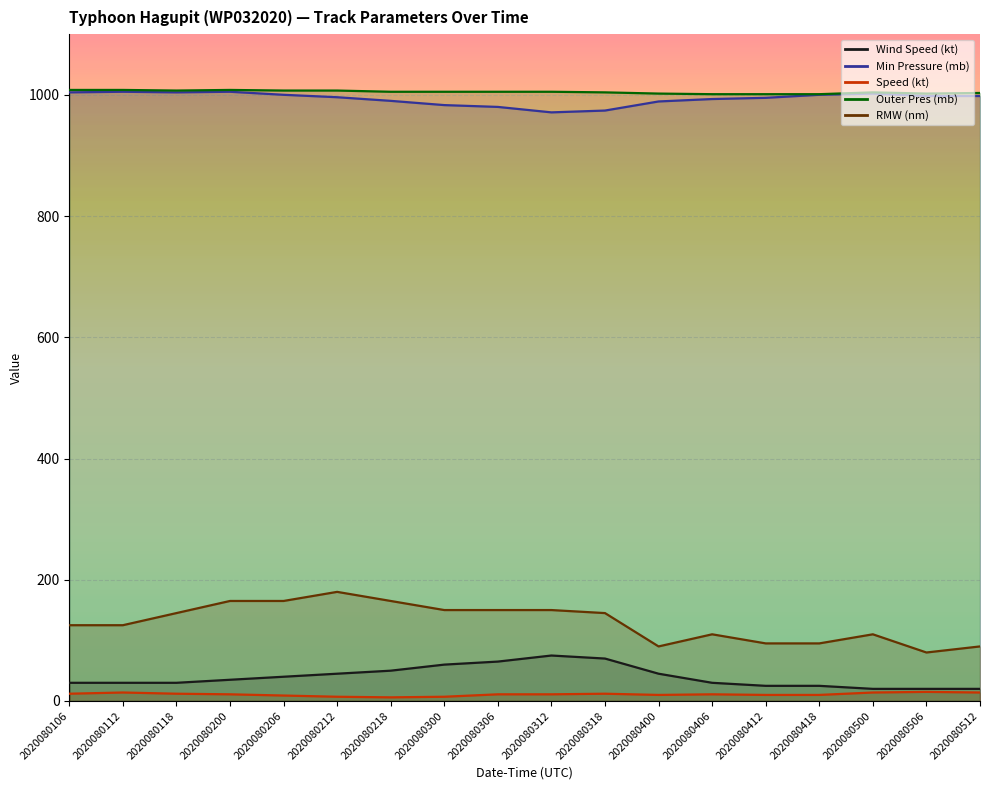

Which series changed the most between 2020080106 and 2020080500?

RMW (nm)